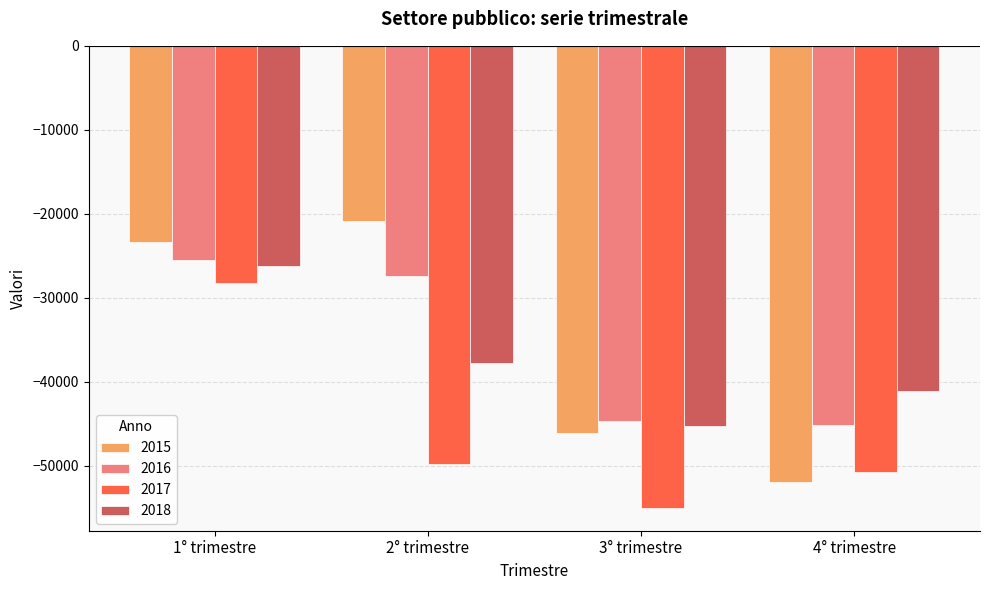

How many series are shown in this chart?

4